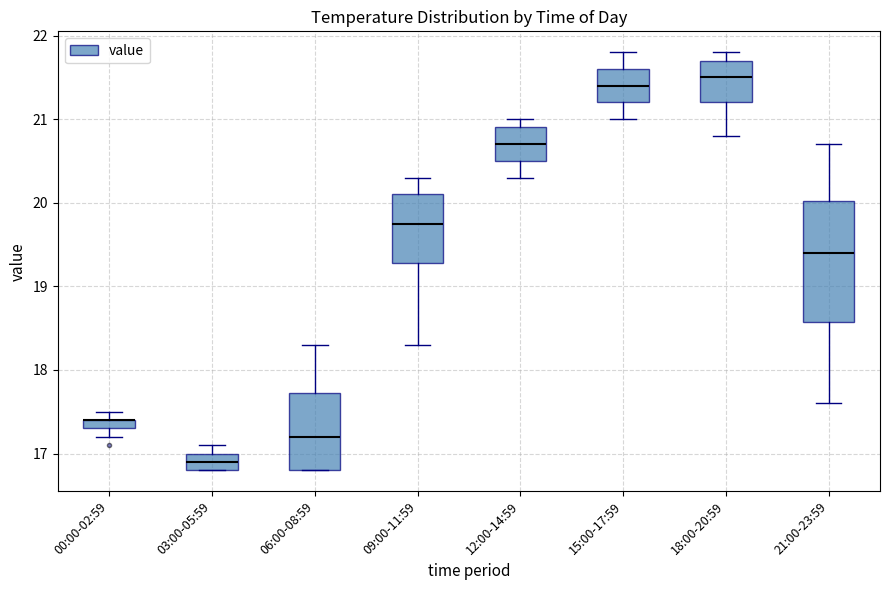

Comparing the boxes themselves (not the whiskers), which one is the tallest?

21:00-23:59